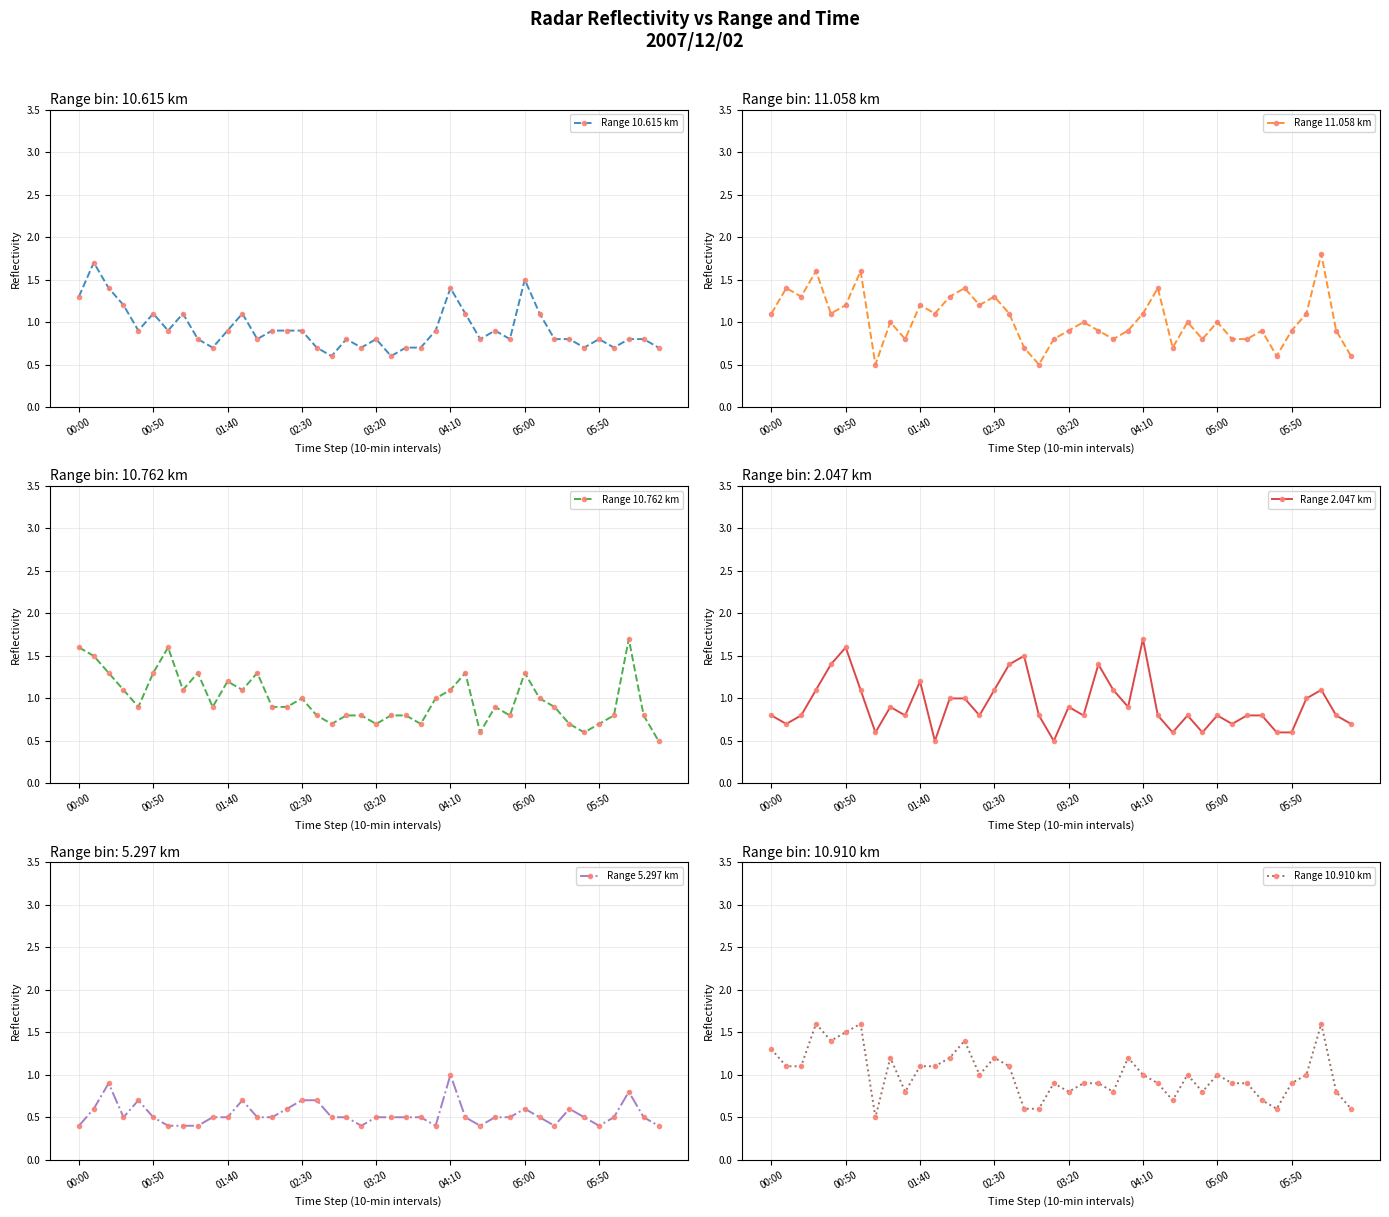

True or false: Range 10.762 km has more than 0 points higher than both neighbors.

True